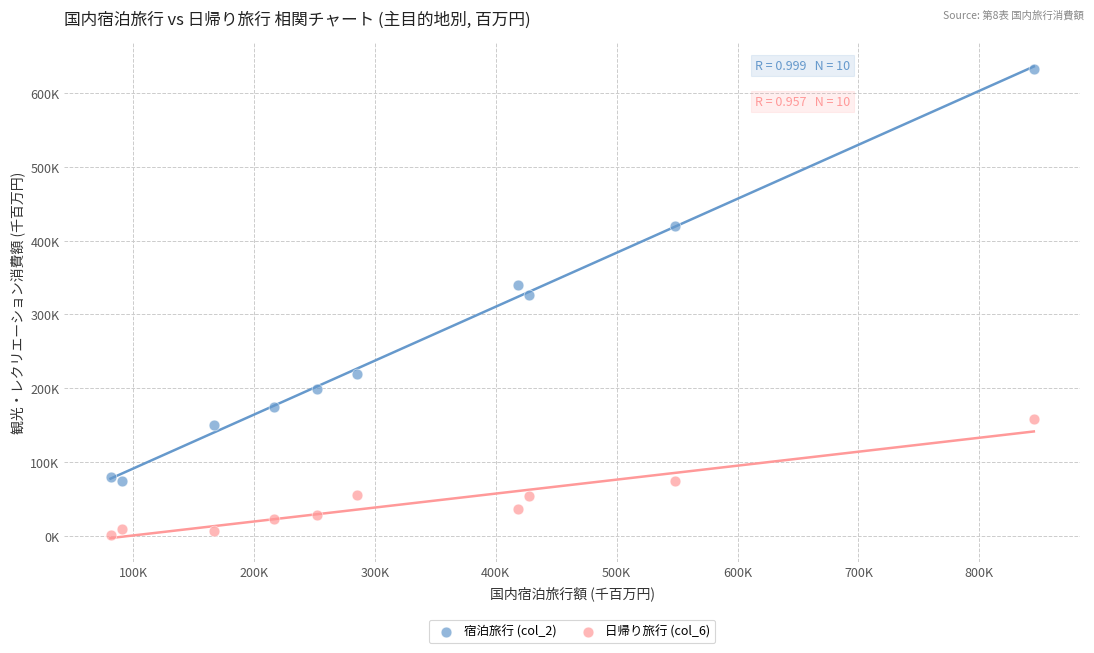

Which series contains the highest Y value?

宿泊旅行 (col_2)